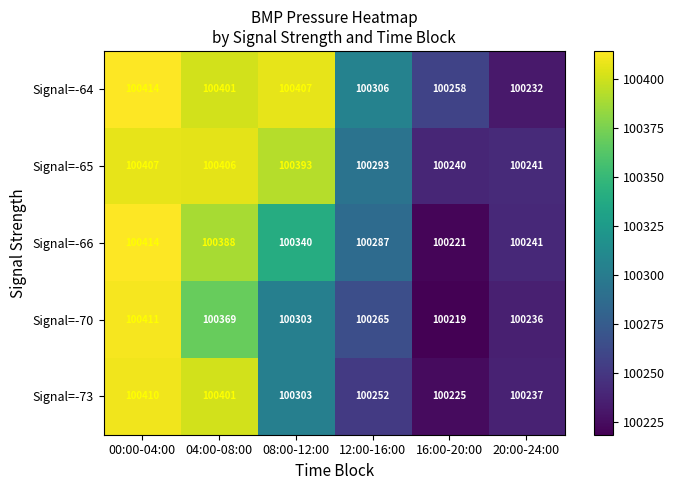

What is the difference between the Signal=-70 values at 08:00-12:00 and 12:00-16:00?

38